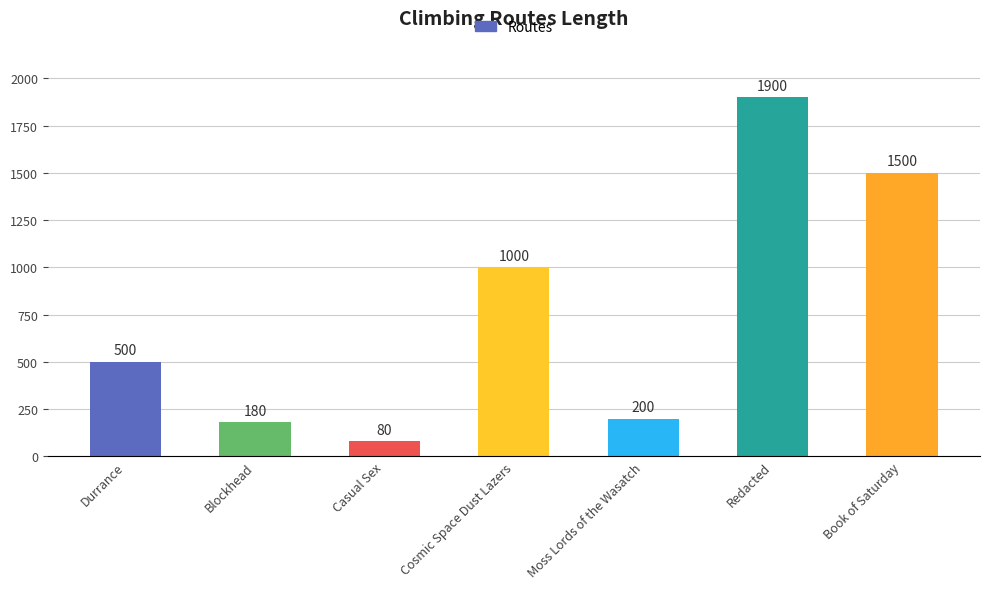

What is the label of the 1st bar from the left?

Durrance